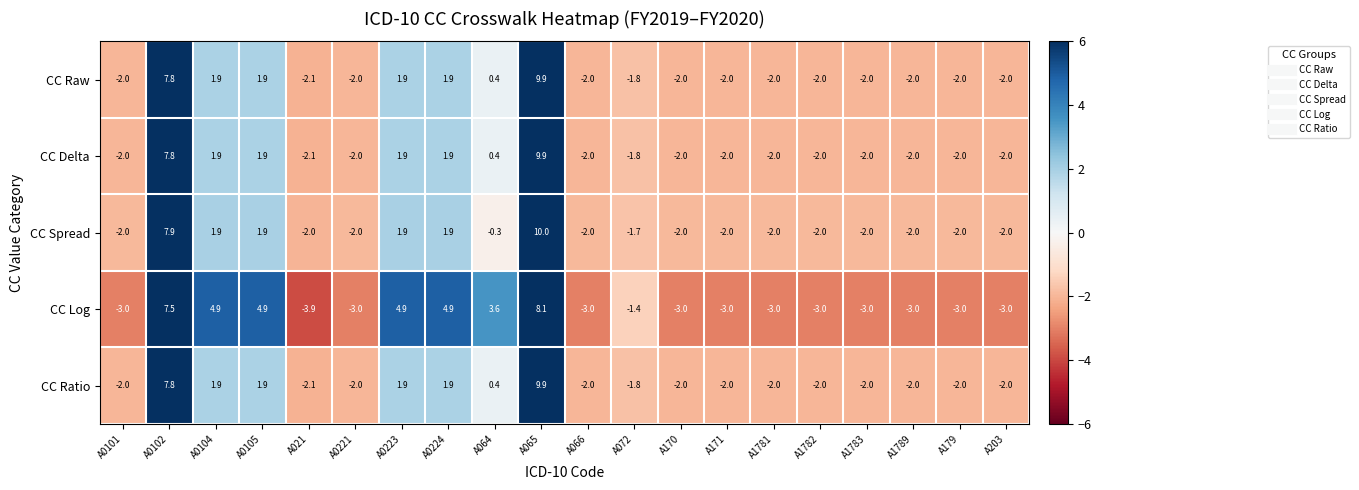

What is the approximate value of CC Log at A0102?

7.5